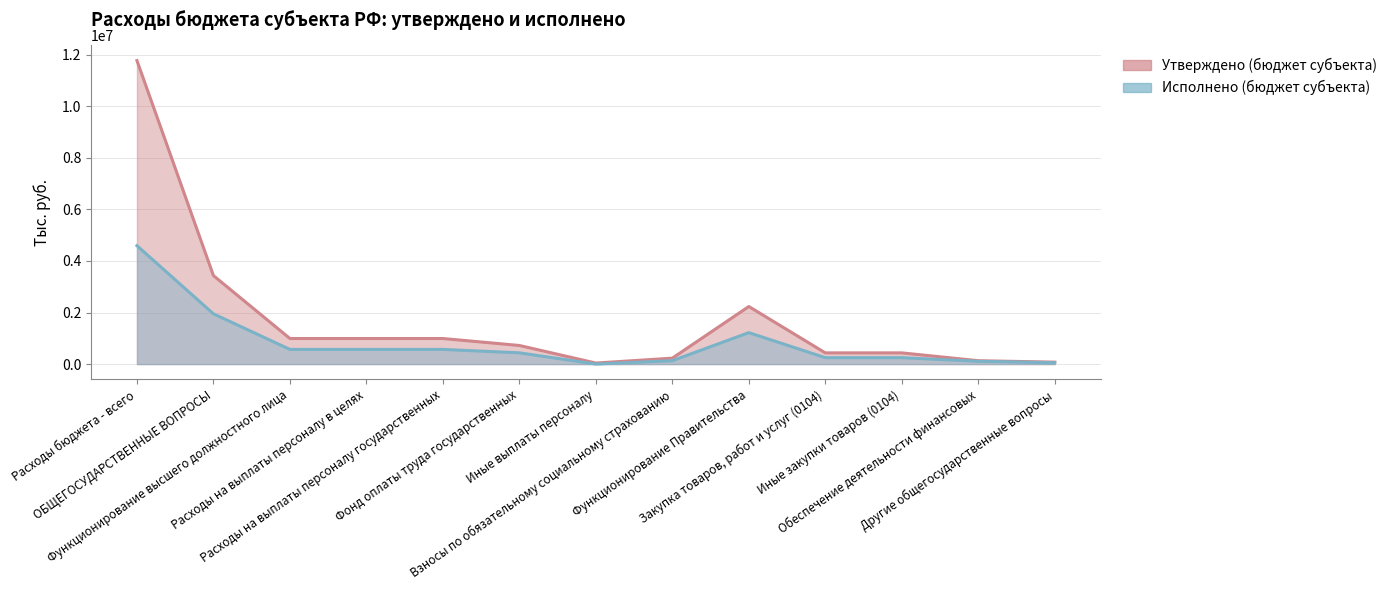

What is the average value of the Исполнено (бюджет субъекта) series?

823133.4